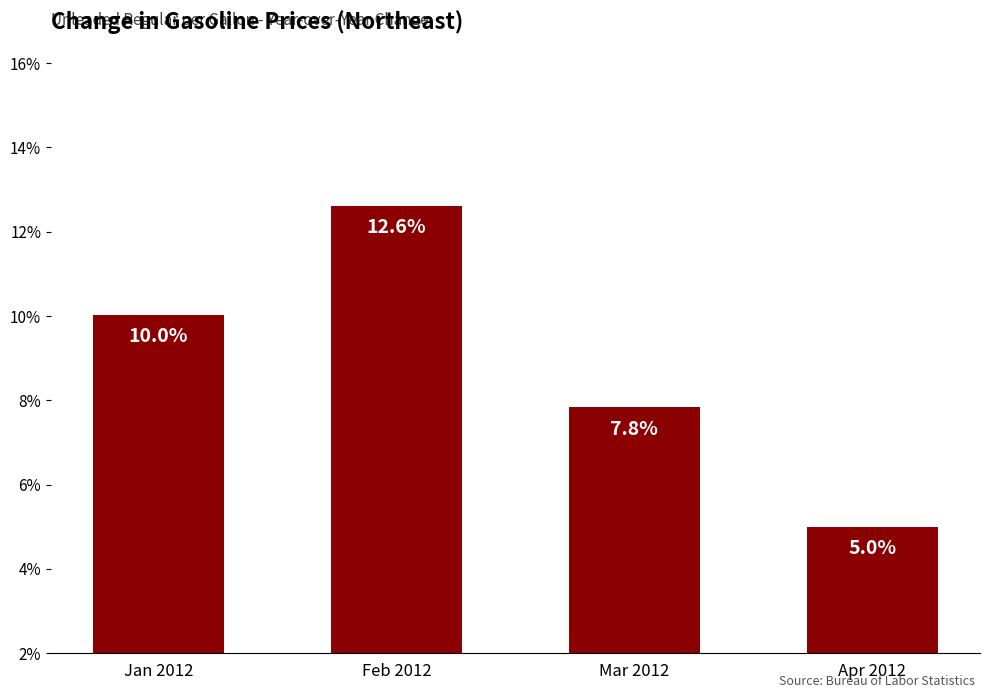

How many values exceed 10?

2